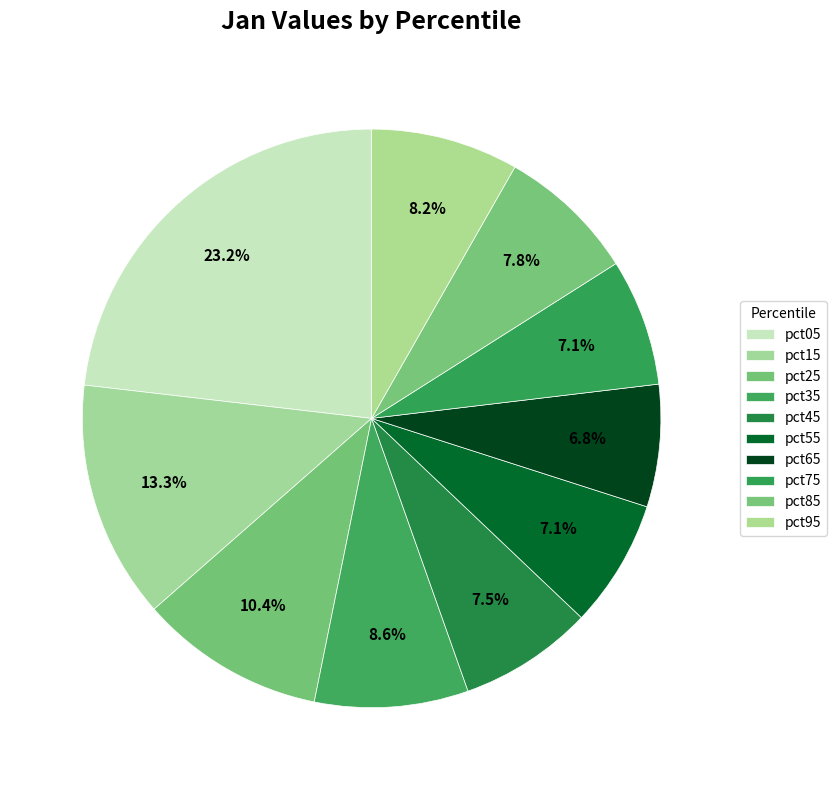

Which has a higher value, pct35 or pct15?

pct15